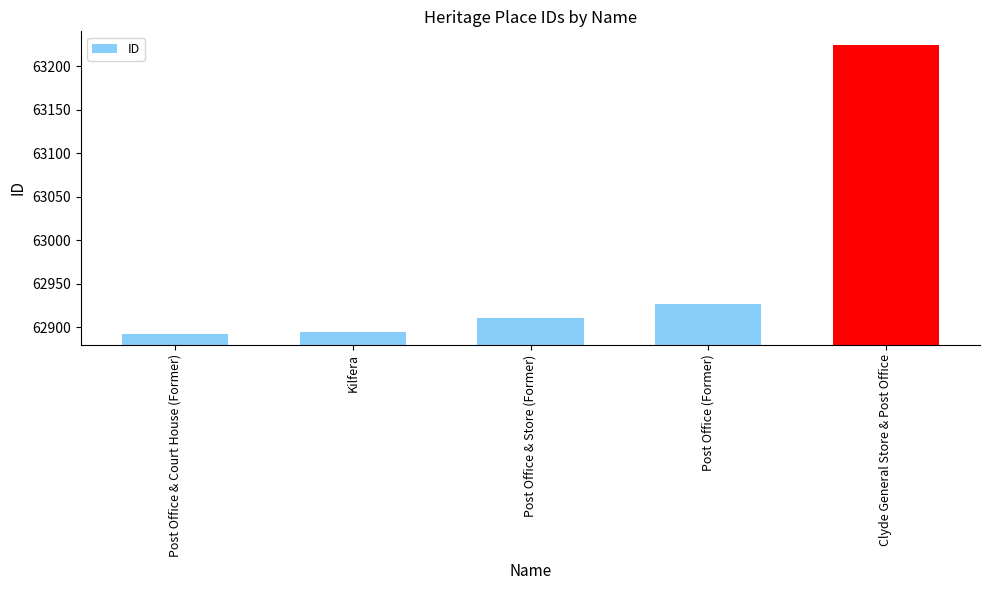

Reading left to right, extract all data points from this chart.

Post Office & Court House (Former)=62892	Kilfera=62894	Post Office & Store (Former)=62910	Post Office (Former)=62927	Clyde General Store & Post Office=63224